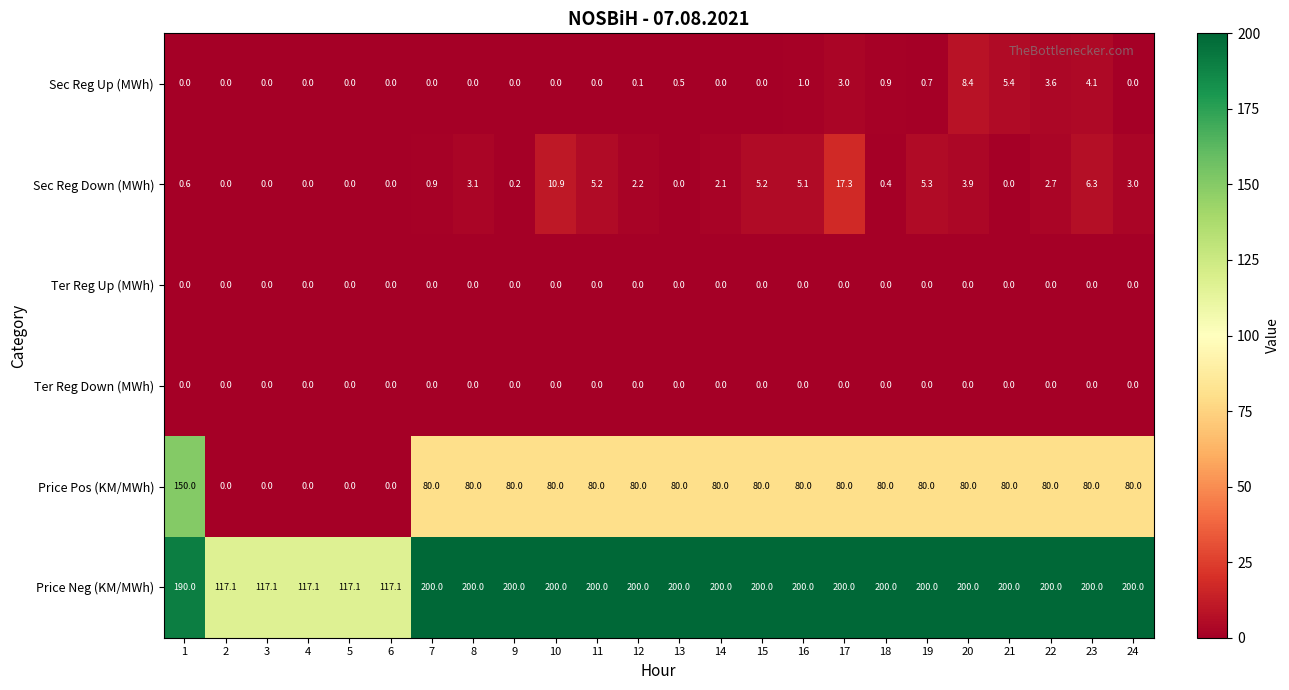

What is the maximum value for Sec Reg Up (MWh)?

8.4